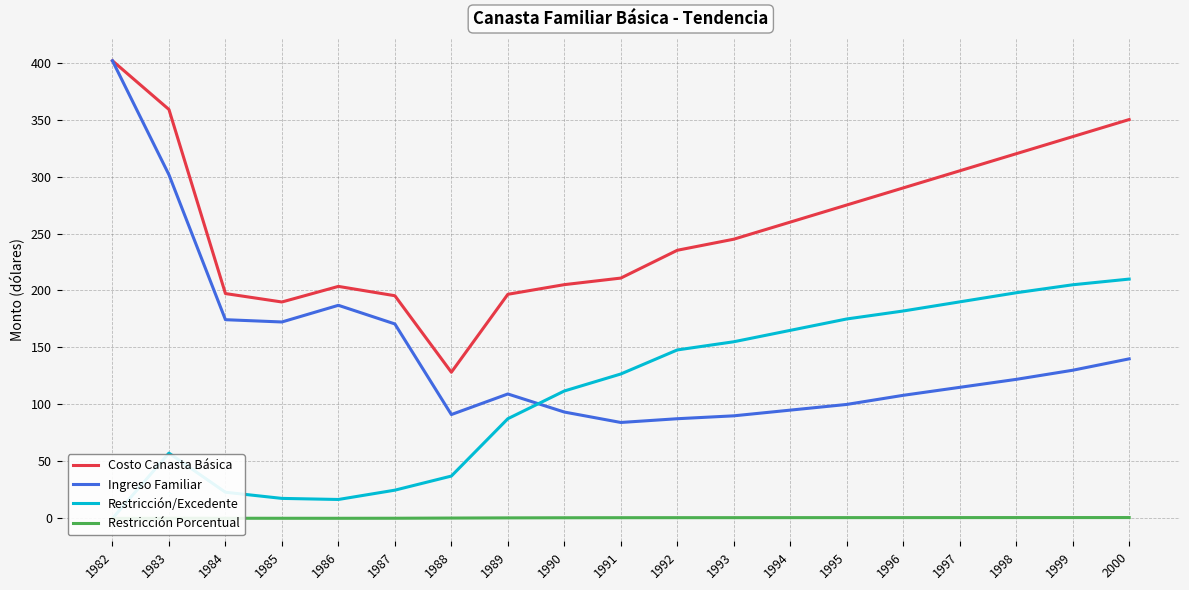

At which label does Restricción Porcentual reach its peak?

2000